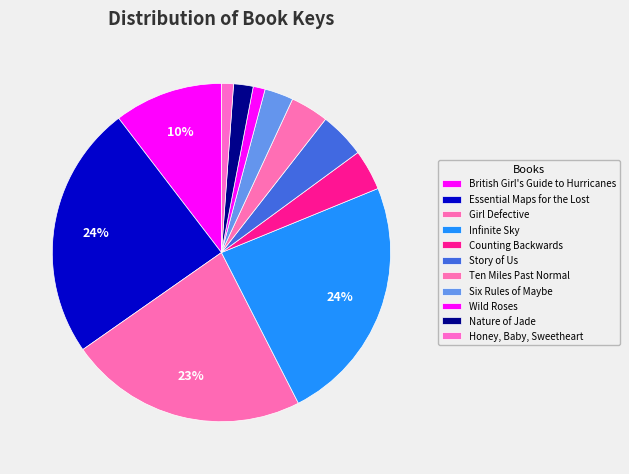

Which slice is the smallest?

Honey, Baby, Sweetheart